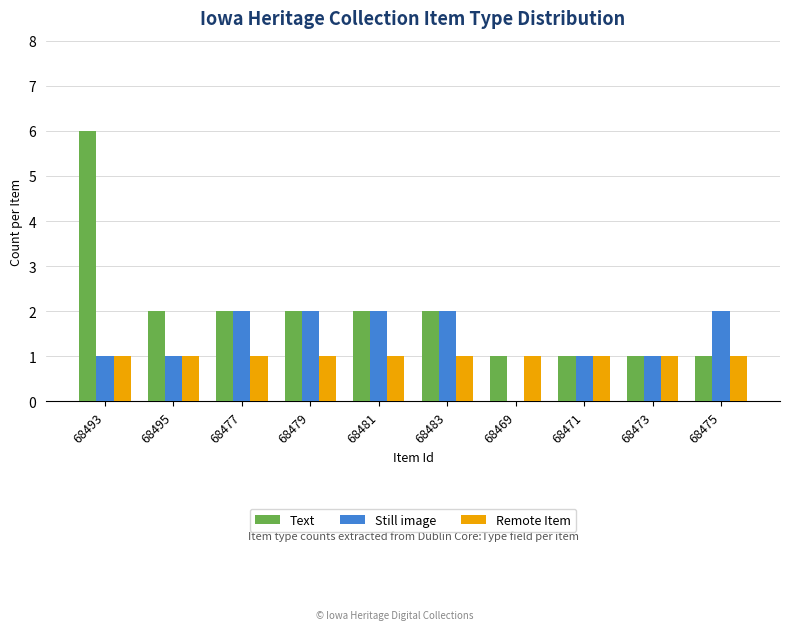

Are the bars horizontal?

No